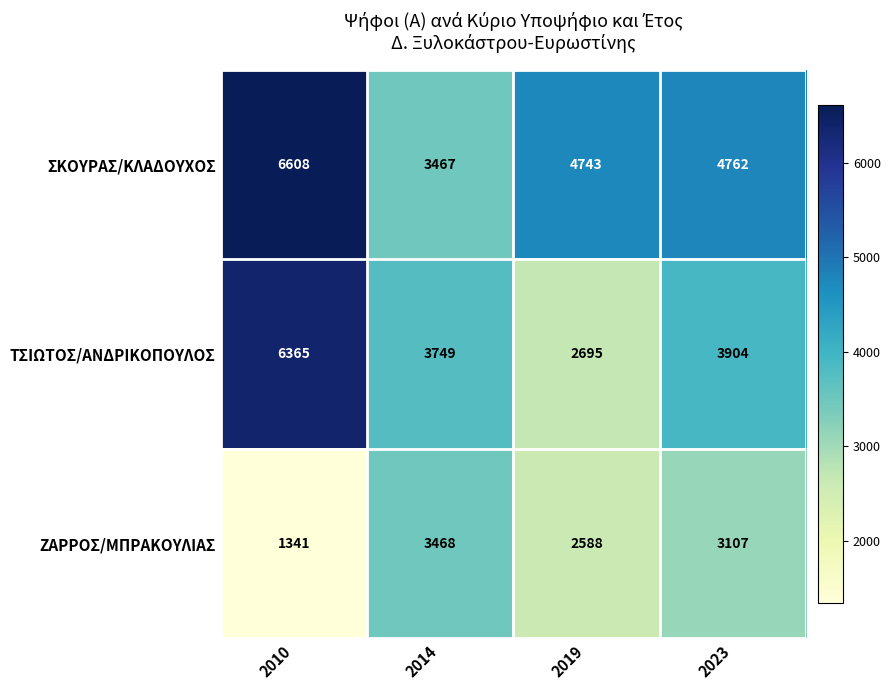

Reading left to right, transcribe all the data shown in this chart.

ΣΚΟΥΡΑΣ/ΚΛΑΔΟΥΧΟΣ: 2010=6608	2014=3467	2019=4743	2023=4762
ΤΣΙΩΤΟΣ/ΑΝΔΡΙΚΟΠΟΥΛΟΣ: 2010=6365	2014=3749	2019=2695	2023=3904
ΖΑΡΡΟΣ/ΜΠΡΑΚΟΥΛΙΑΣ: 2010=1341	2014=3468	2019=2588	2023=3107